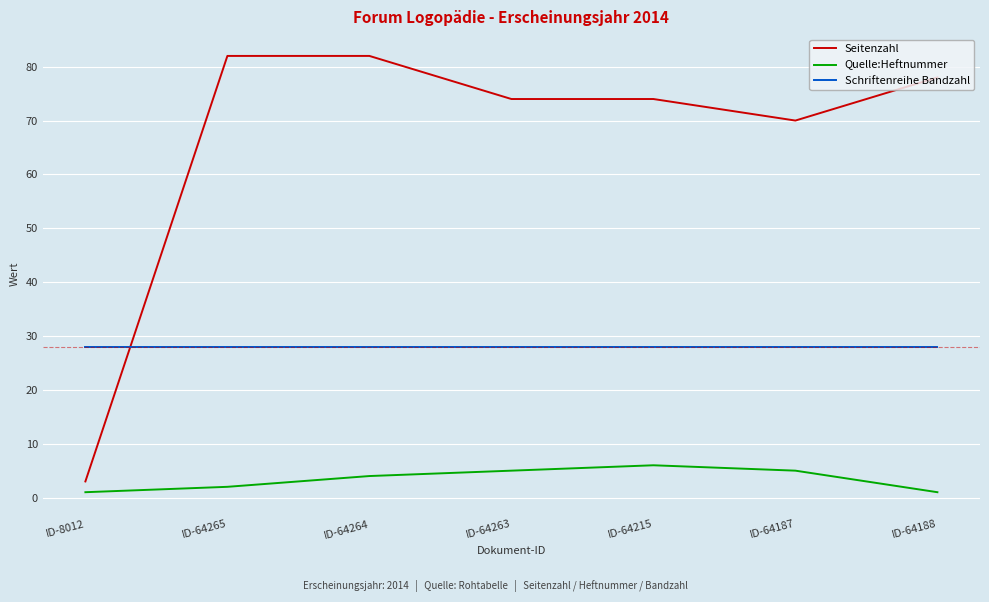

What position from the right is ID-64263?

4